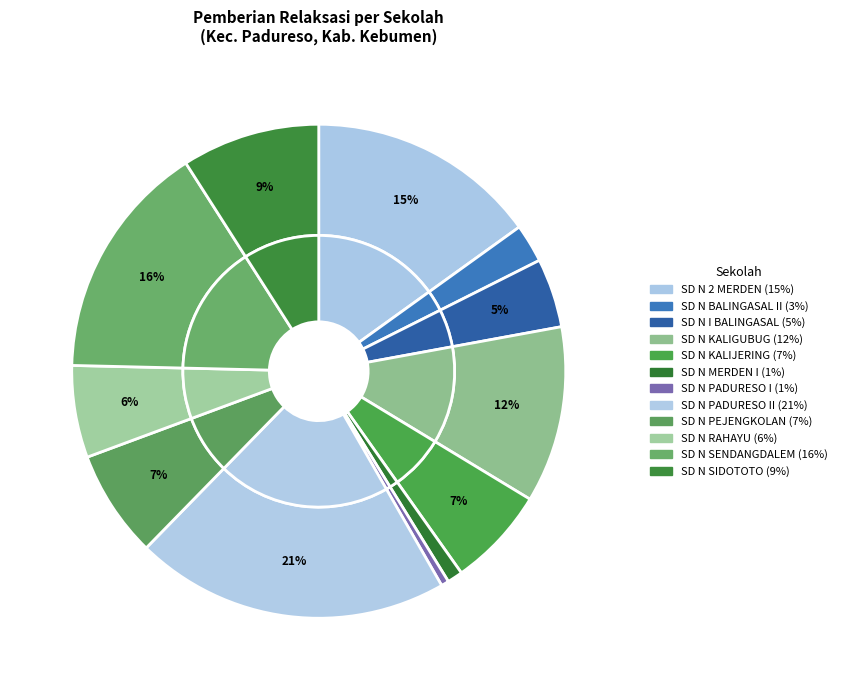

Count the number of slices in the pie.

12